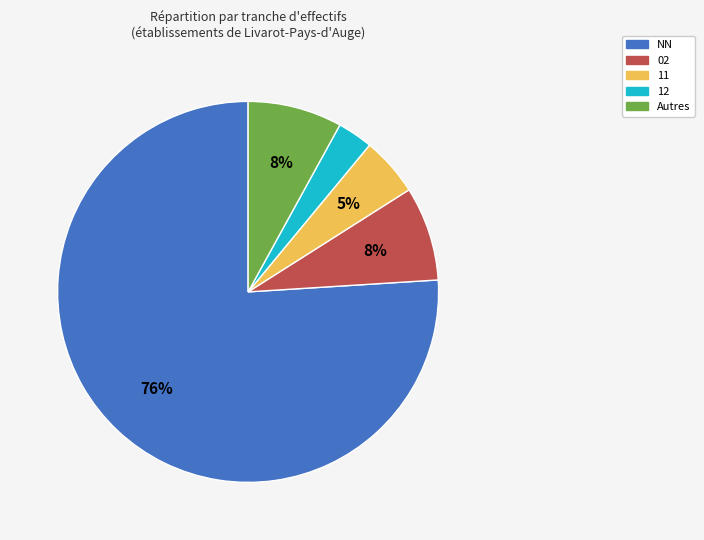

Approximately how many times larger is the value at 12 compared to 02?

0.4